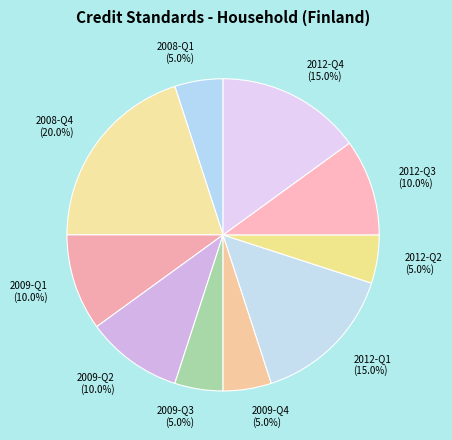

What portion of the pie excludes 2009-Q4?

95.0%